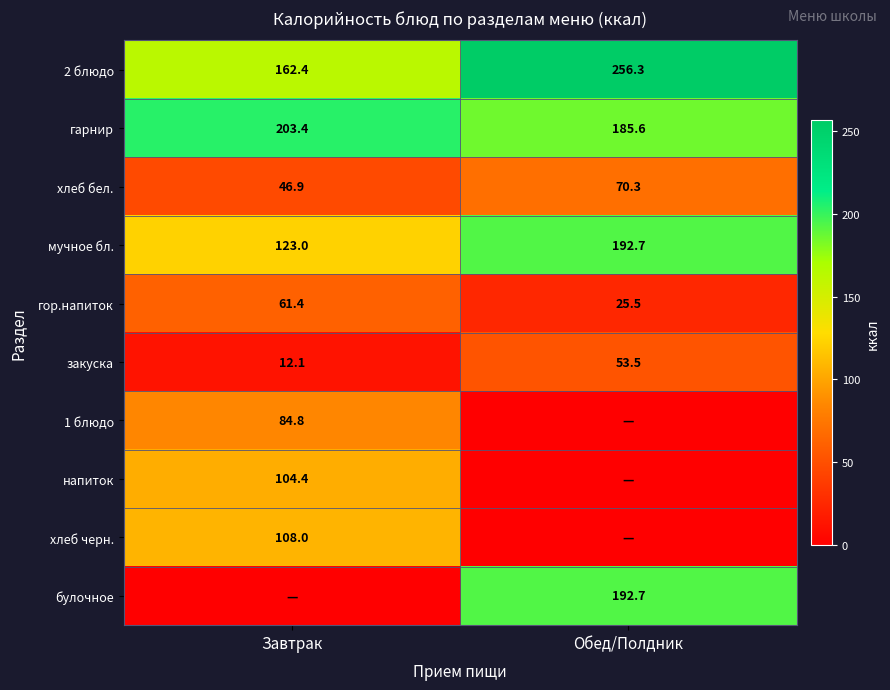

Is it true that гор.напиток equals 82.7 at Завтрак?

False